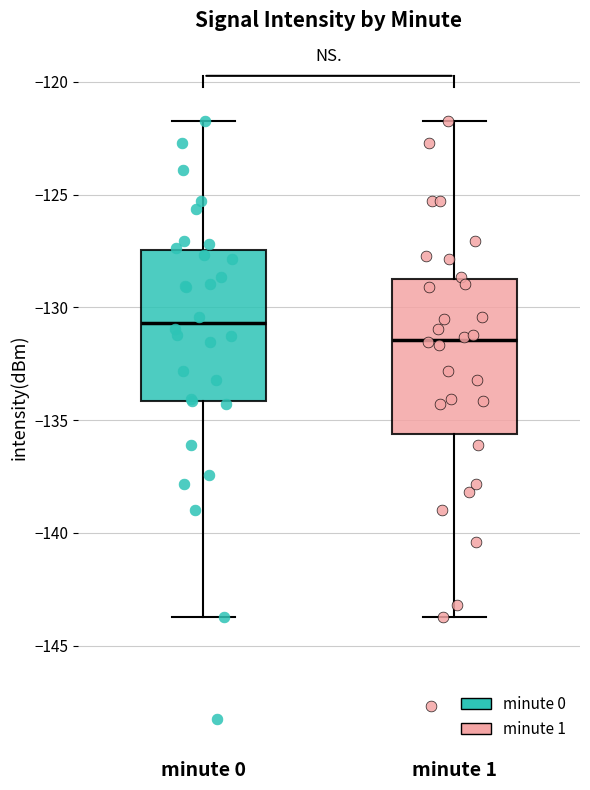

Reading left to right, read every box against the y-axis: the position of its median line, the range the box covers, and the ends of its whiskers. The values are not printed on the chart, so give them approximately, as read against the axis.

minute 0: median -130.5, box -134.0 to -127.5, whiskers -143.5 to -121.5
minute 1: median -131.5, box -135.5 to -128.5, whiskers -143.5 to -121.5